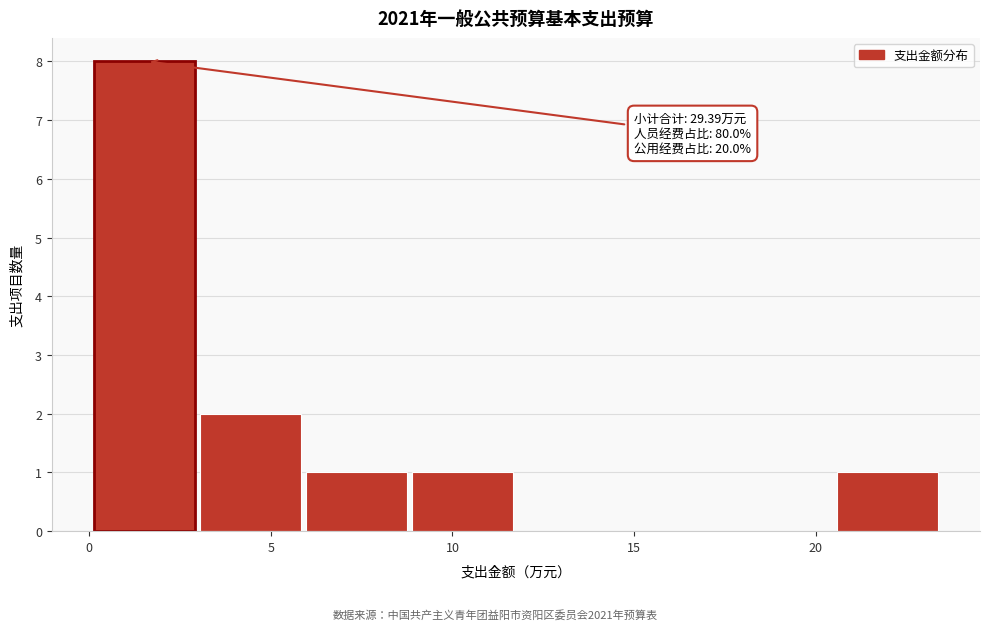

Which range on the x-axis has the tallest bar?

0.0 to 3.0